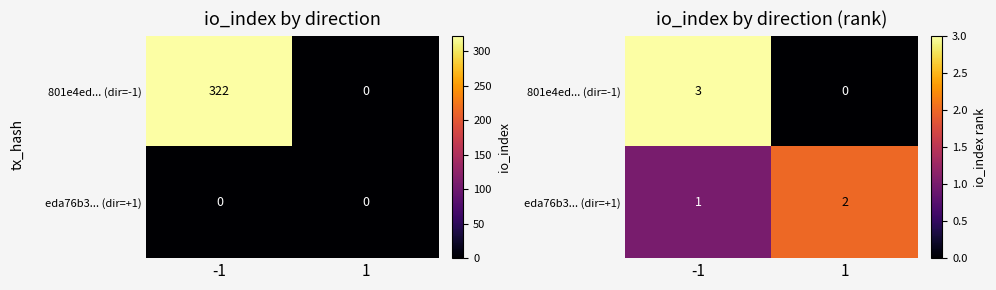

What is the difference between the 801e4ed... (dir=-1) values at 1 and -1?

3